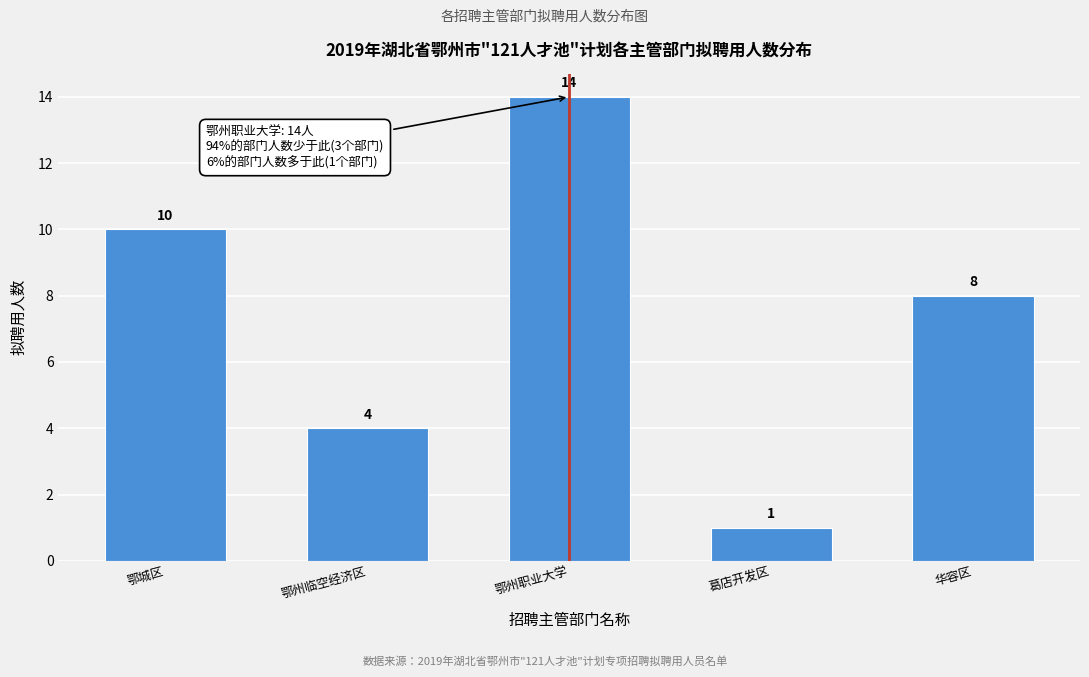

Reading left to right, extract all data points from this chart.

10	4	14	1	8